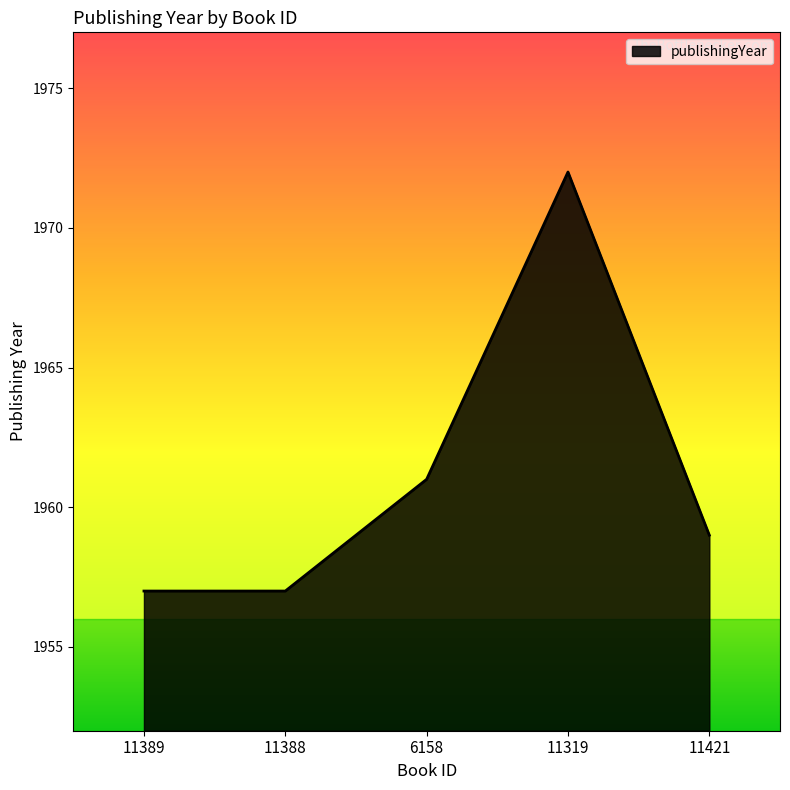

How many lines are shown in the chart?

1